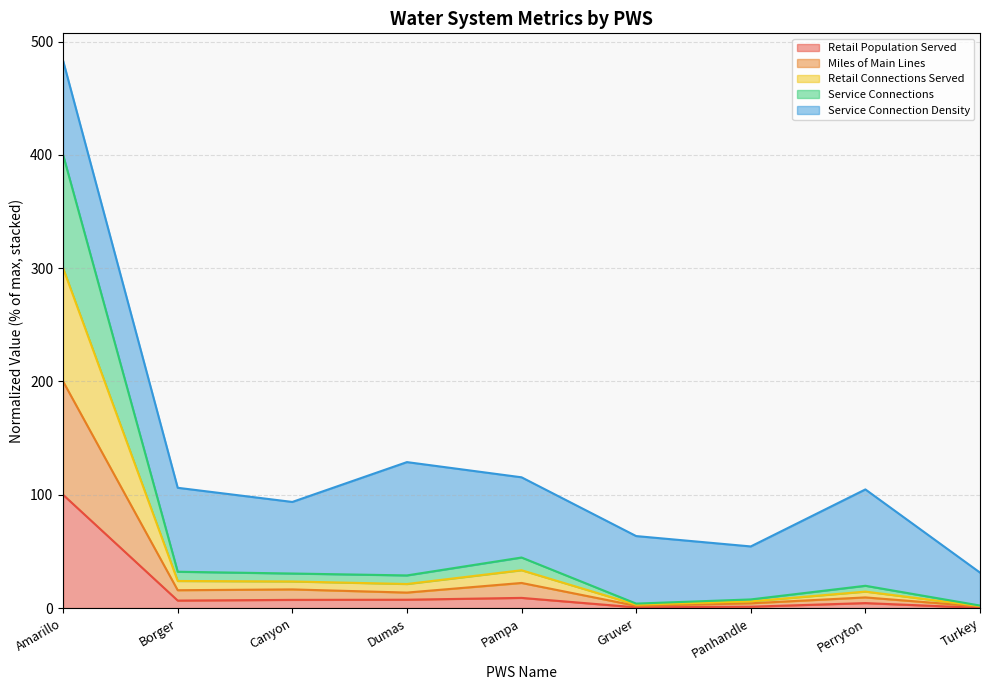

What is the lowest value of the Miles of Main Lines series?

1.4